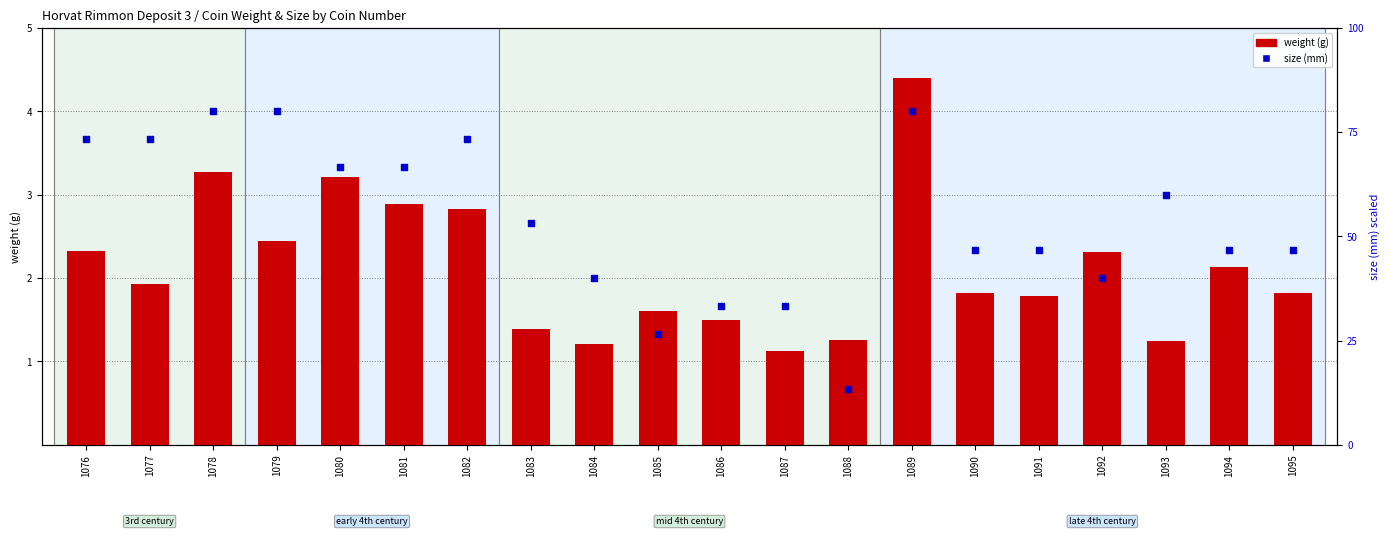

Which series contains the lowest Y value?

weight (g)